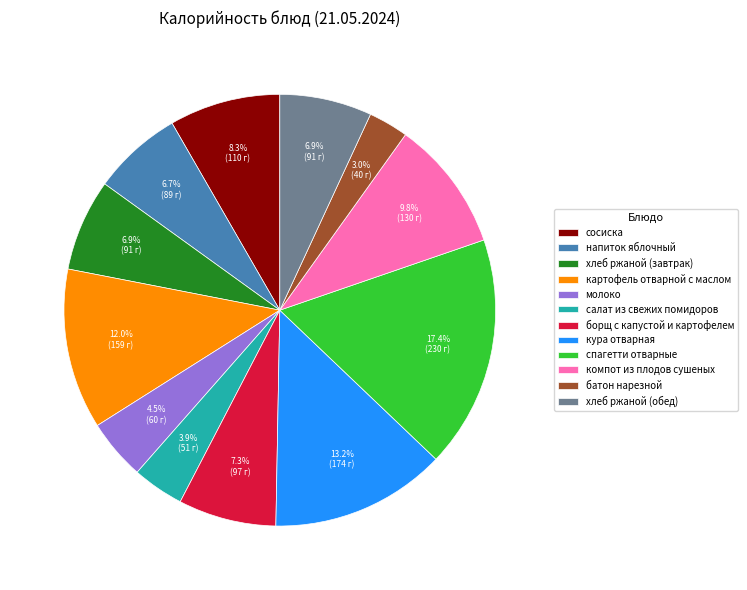

Is it true that картофель отварной с маслом is 12% of the pie?

True